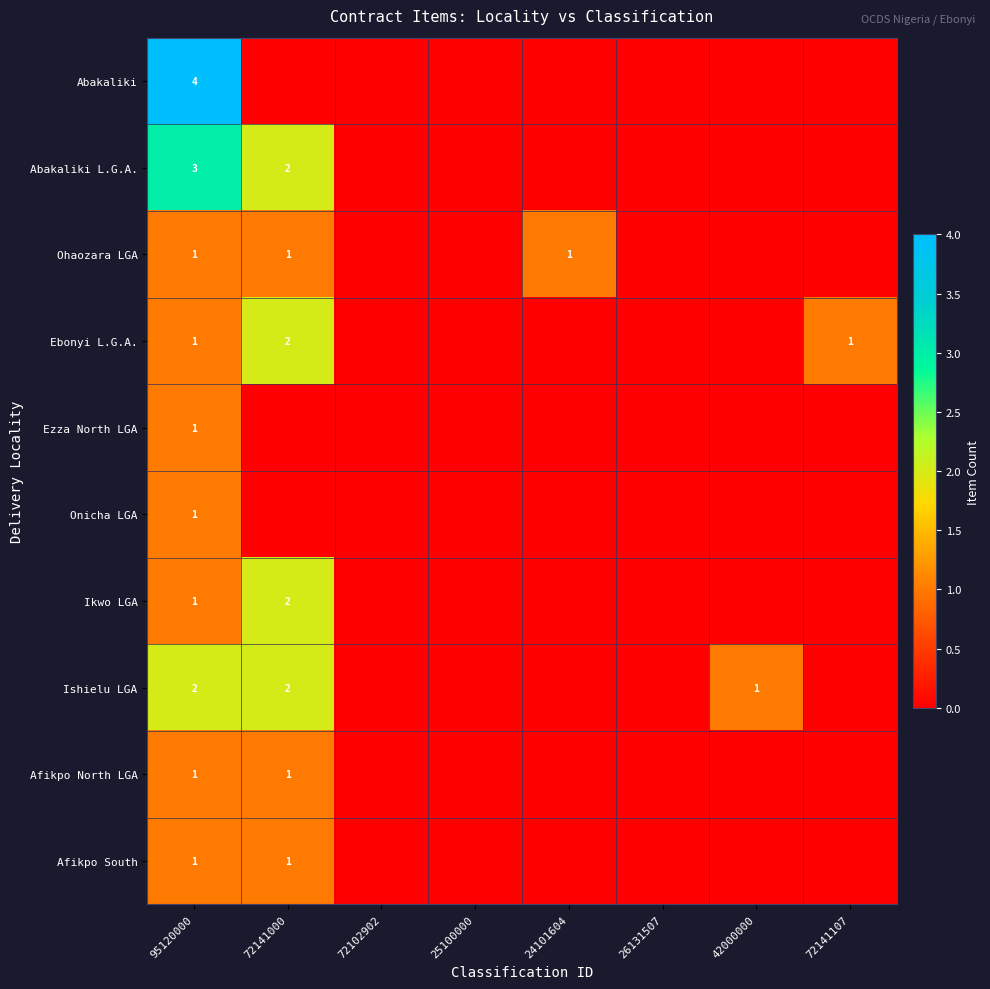

Which has a higher value, 72141107 or 72141000?

72141107